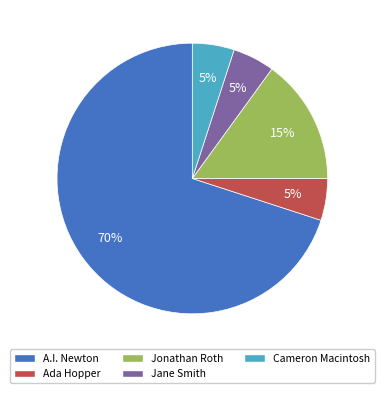

To the nearest percent, what is the difference between the largest and smallest slice percentages?

65%